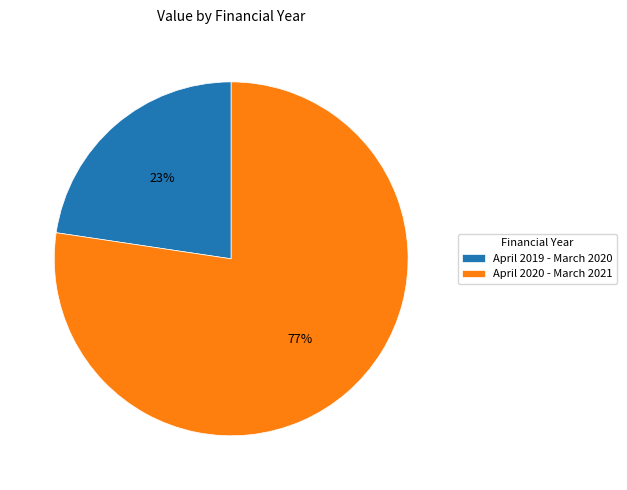

What is the largest slice in the pie chart?

April 2020 - March 2021